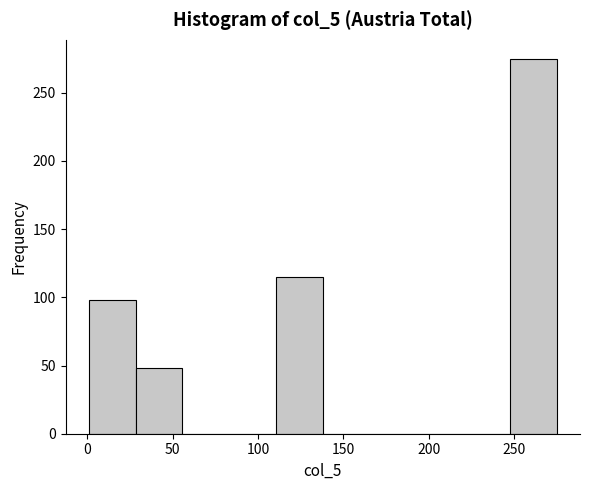

Which range on the x-axis has the tallest bar?

250 to 275